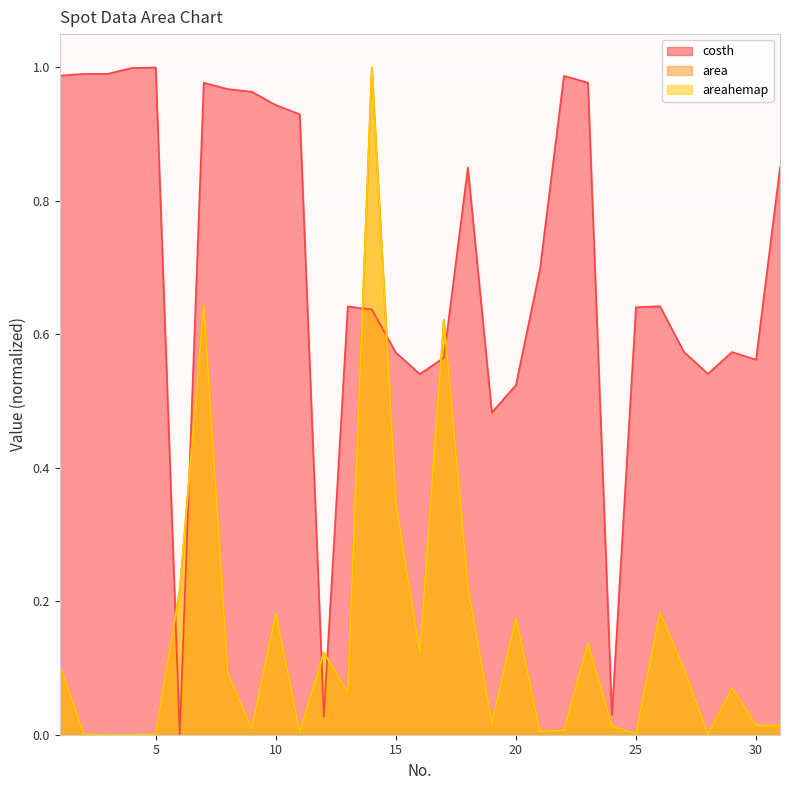

True or false: costh has a value of 0.9 at 18.

True